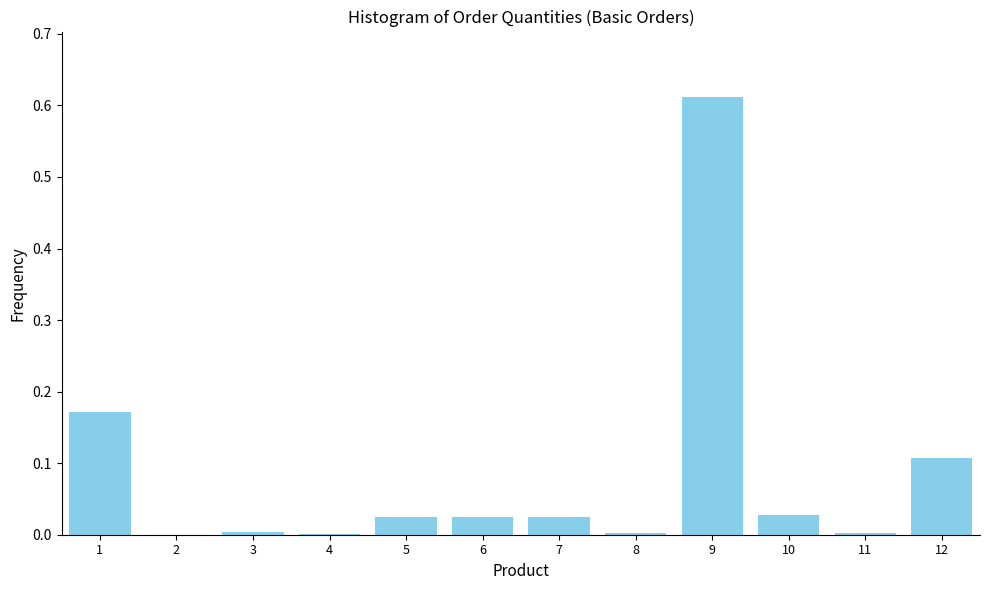

Which has a higher value, 9 or 6?

9